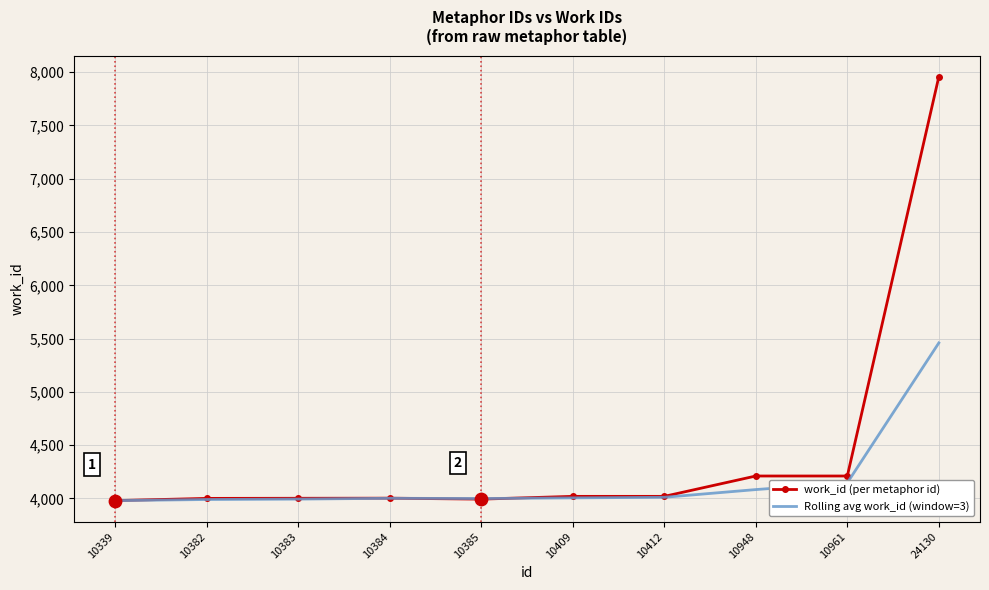

Which series has the largest total across all categories?

work_id (per metaphor id)